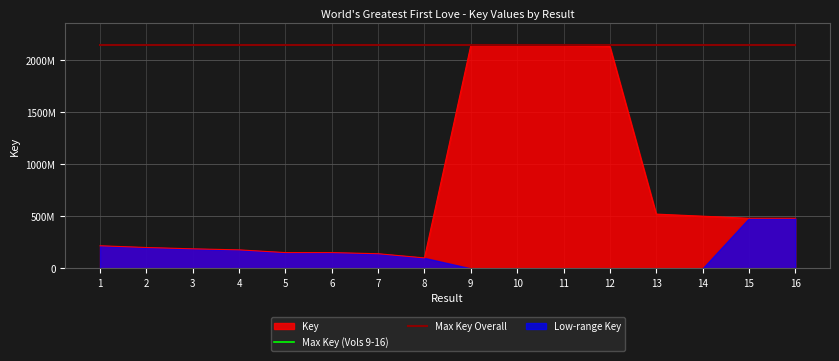

True or false: there are more than 1 points higher than both neighbors.

True